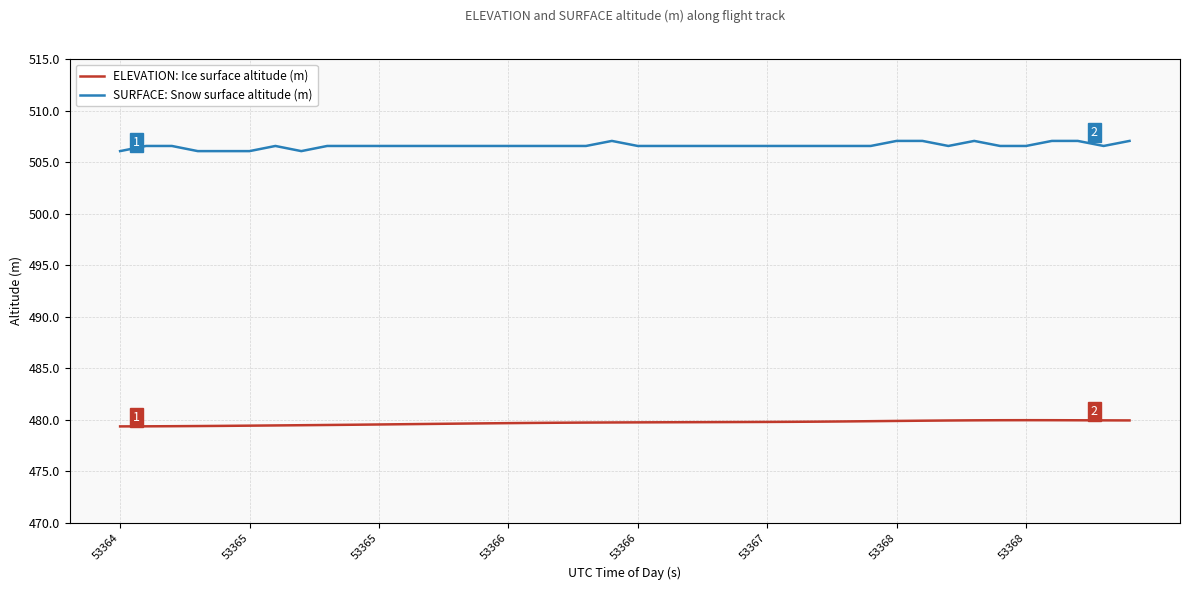

Which series has the widest spread of values?

SURFACE: Snow surface altitude (m)